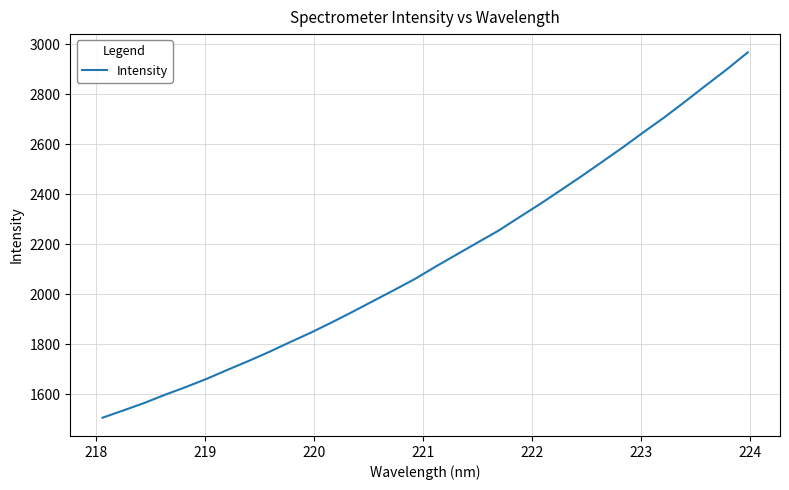

What is the maximum value shown in the chart?

2967.6